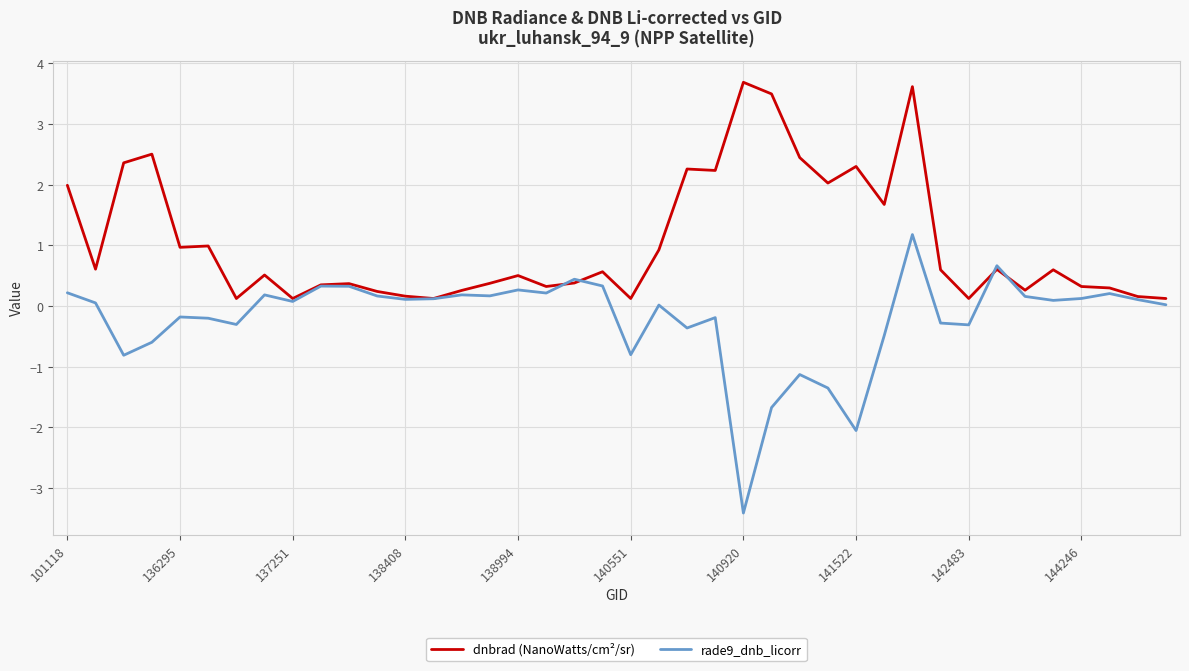

Which series has the largest range (max minus min)?

rade9_dnb_licorr